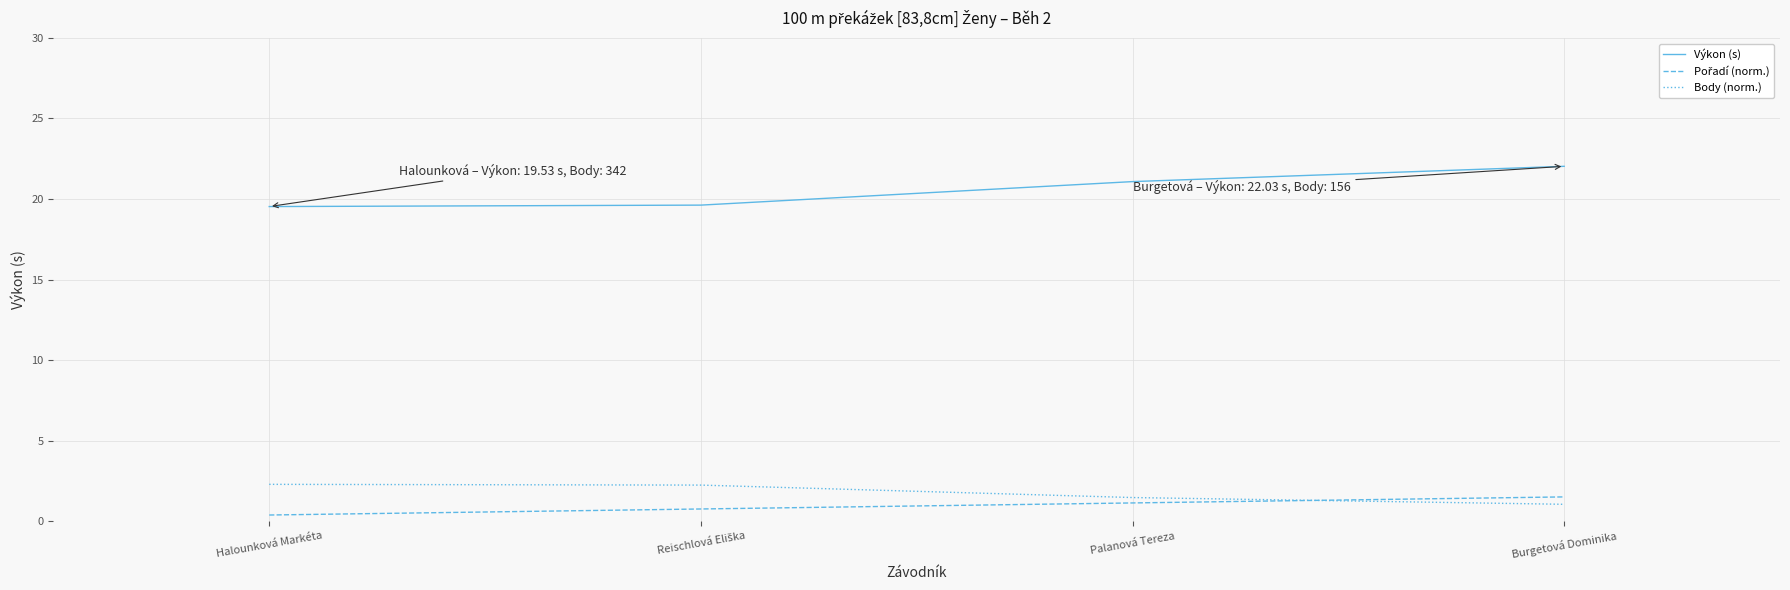

What is the difference between the maximum and minimum values in the Výkon (s) series?

2.5